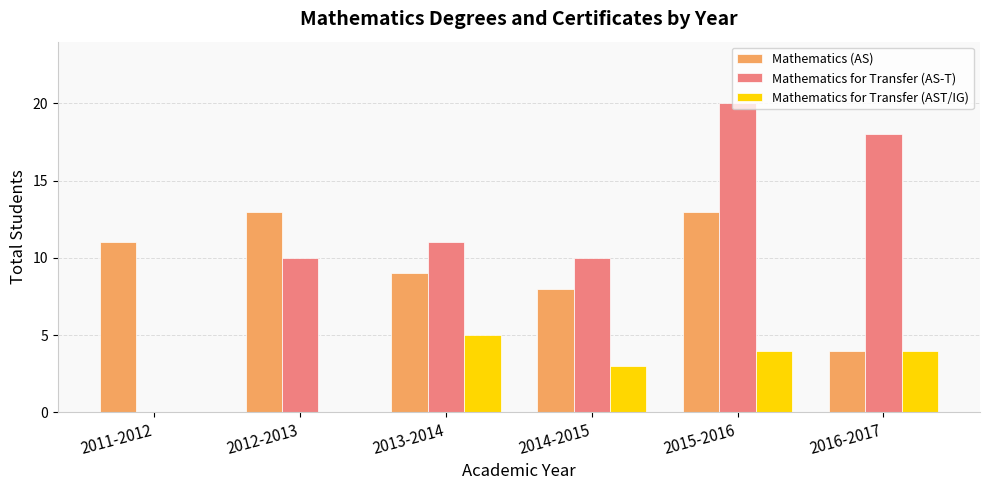

The Mathematics for Transfer (AS-T) series shows 8 at 2011-2012. True or false?

False